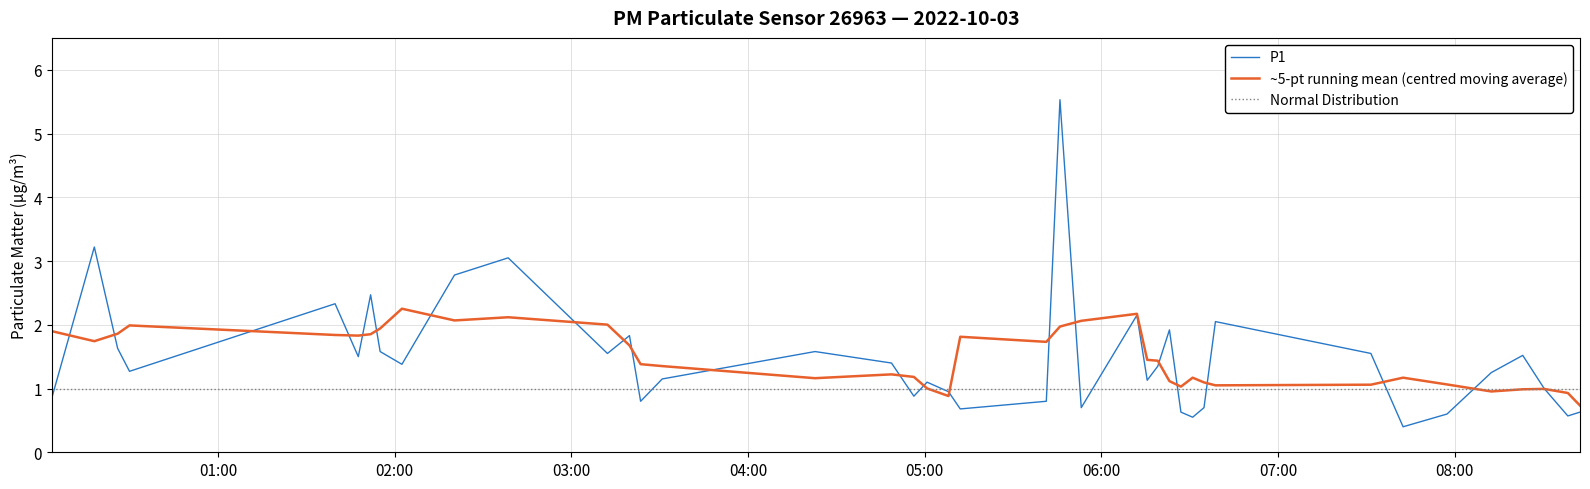

Does the chart have visible grid lines?

Yes